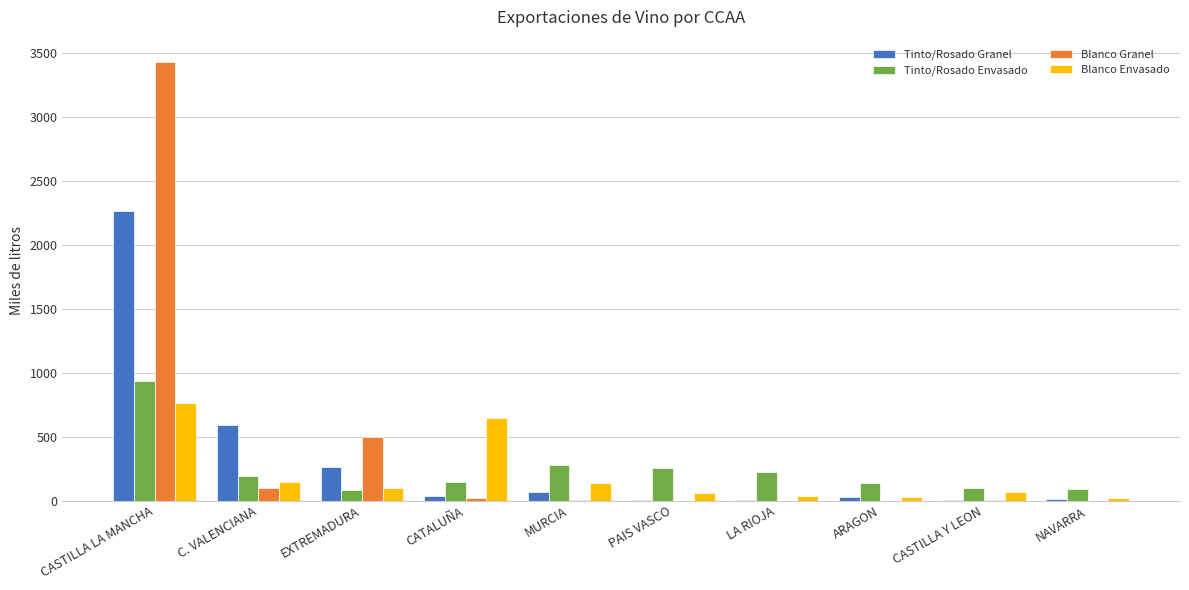

At which category is the sum across all series the highest?

CASTILLA LA MANCHA